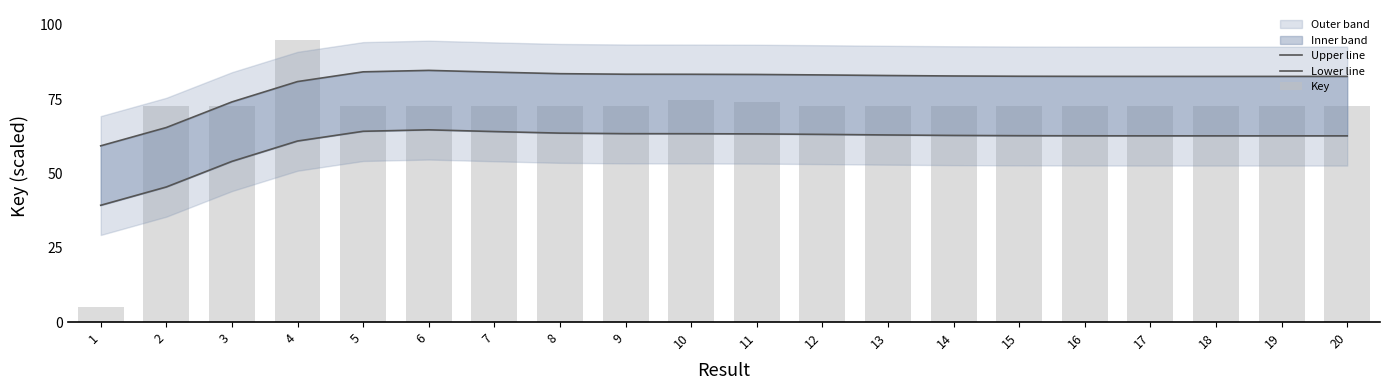

What is the highest value of the Key series?

95.0